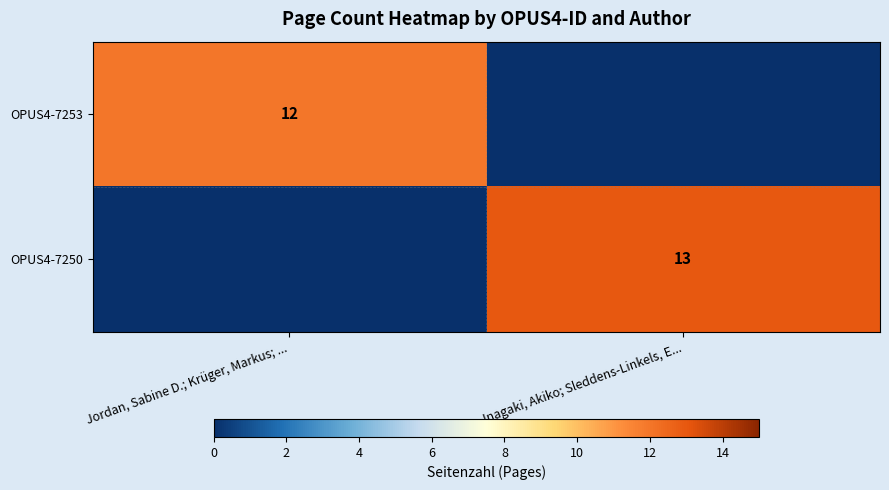

Which has a higher value, Inagaki, Akiko; Sleddens-Linkels, E... or Jordan, Sabine D.; Krüger, Markus; ...?

Jordan, Sabine D.; Krüger, Markus; ...